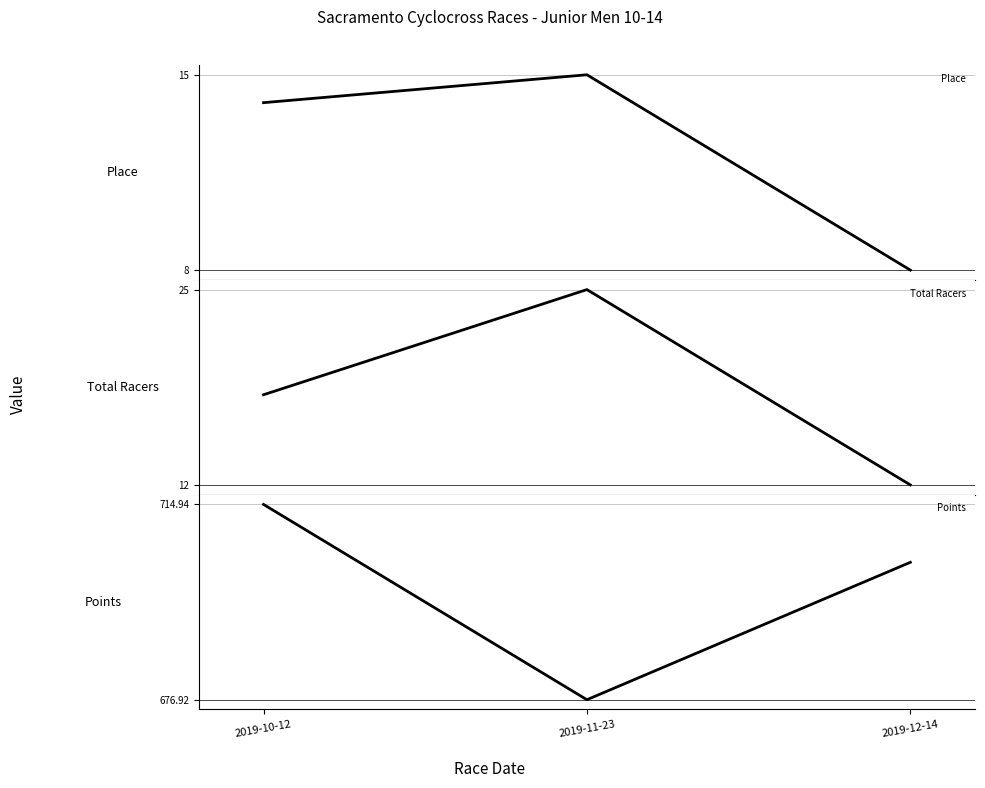

Reading left to right, list all the values displayed in this chart.

Place: 14.0	15.0	8.0
Total Racers: 18.0	25.0	12.0
Points: 714.9	676.9	703.7